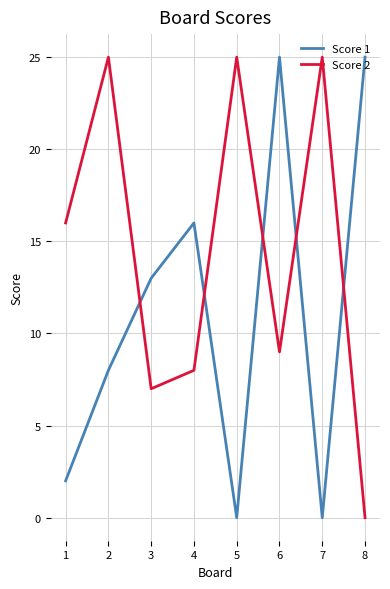

What are all the series names shown in the legend?

Score 1, Score 2